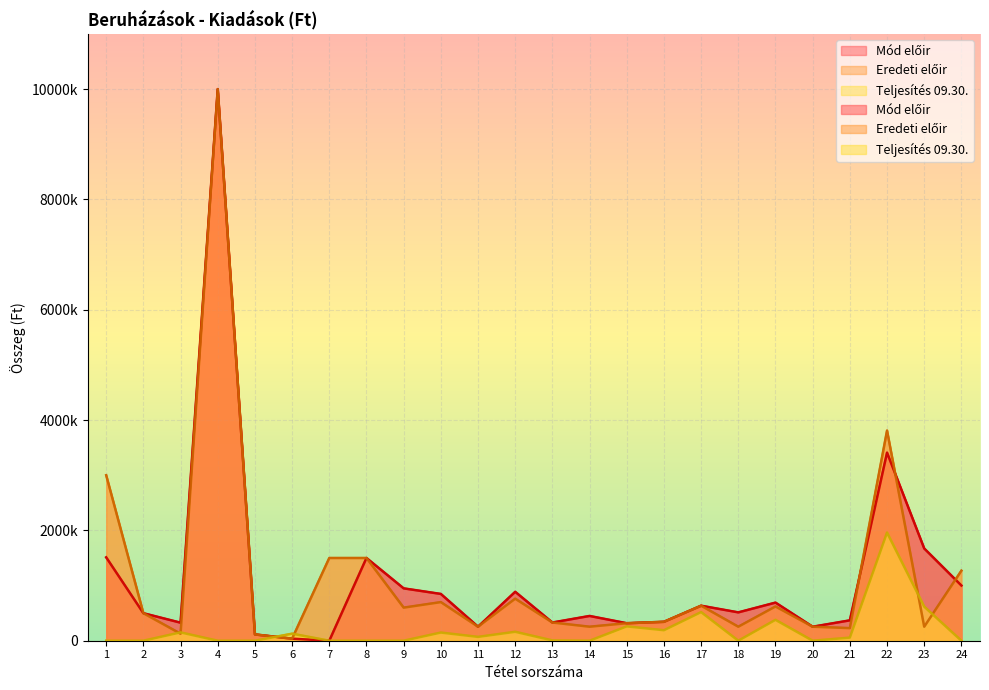

List the series in order of their peak value, lowest first.

Teljesítés 09.30., Mód előir, Eredeti előir